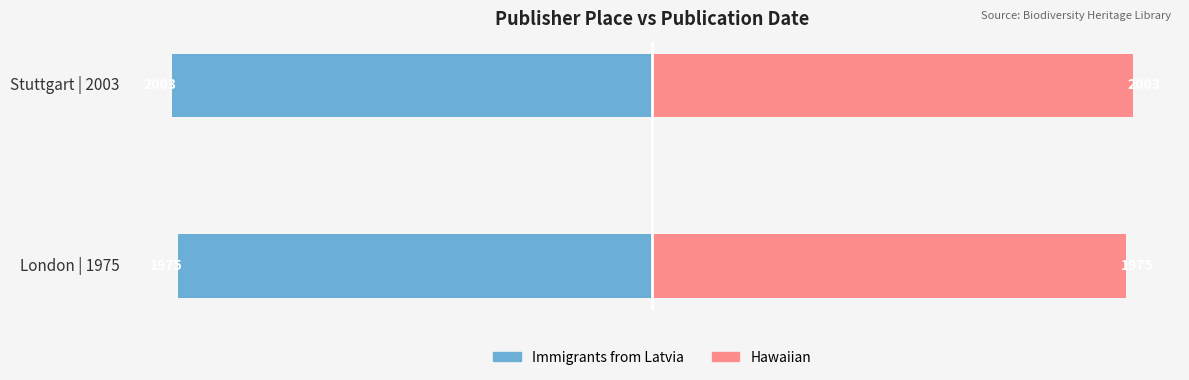

What is the difference between the maximum and minimum values in the Hawaiian series?

28